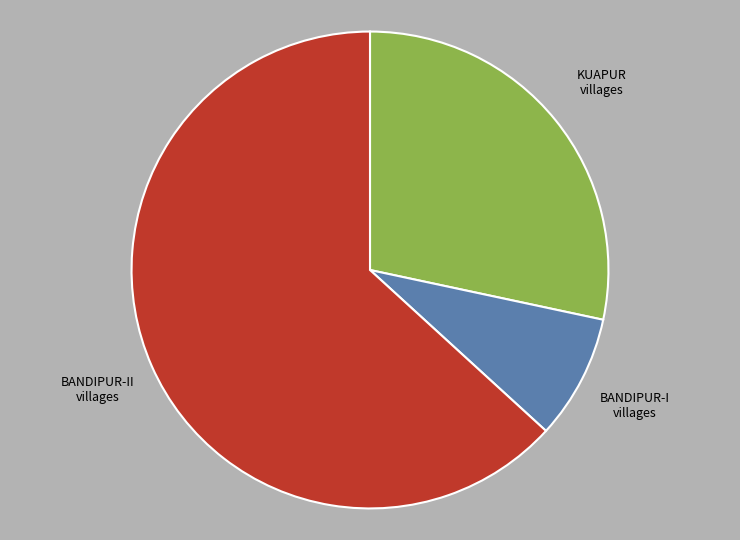

Is there any slice that represents more than half of the pie?

Yes